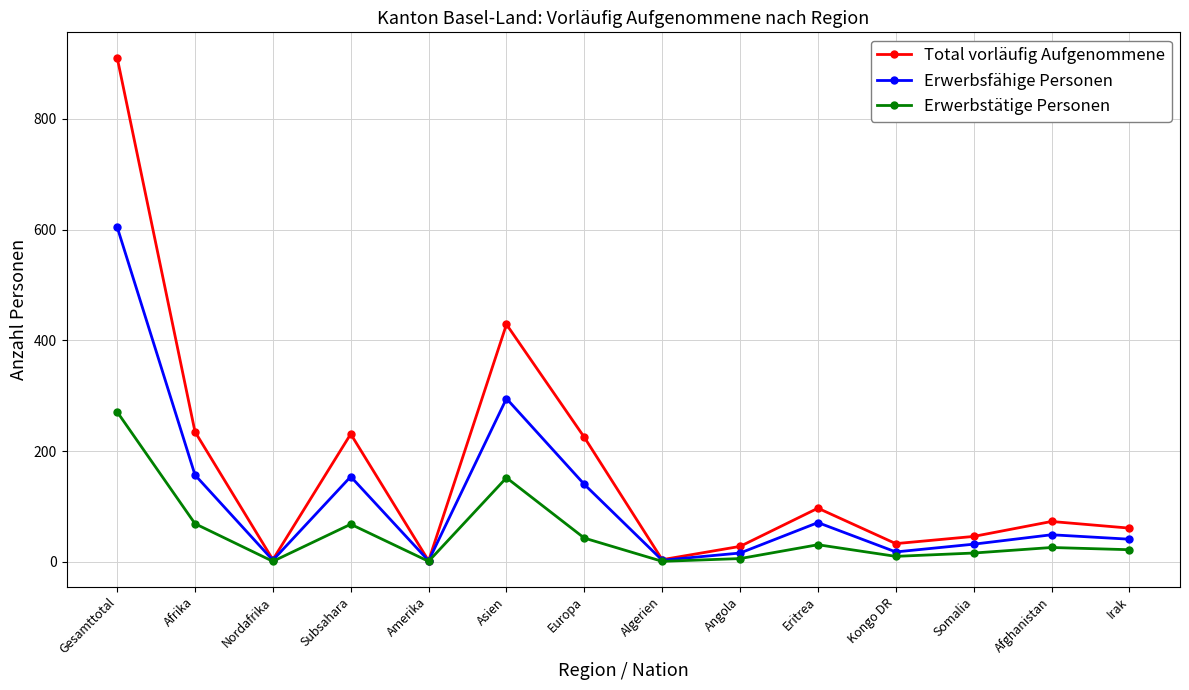

At which category is the sum across all series the highest?

Gesamttotal